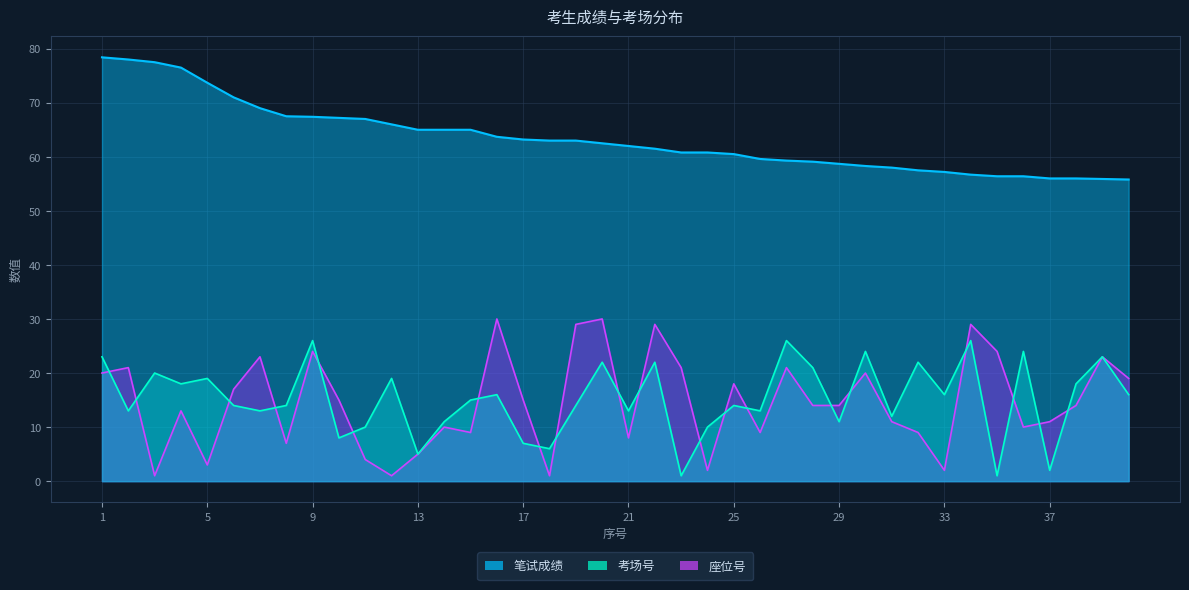

What is the difference between the maximum and minimum values in the 笔试成绩 series?

22.6